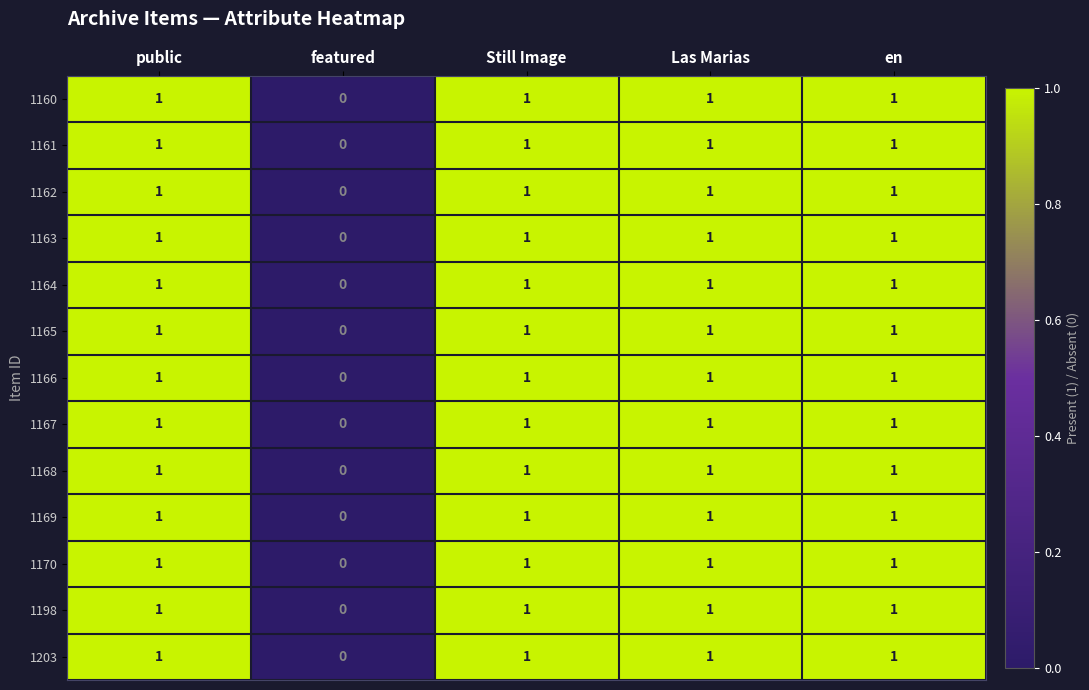

Count the number of data series in this chart.

13